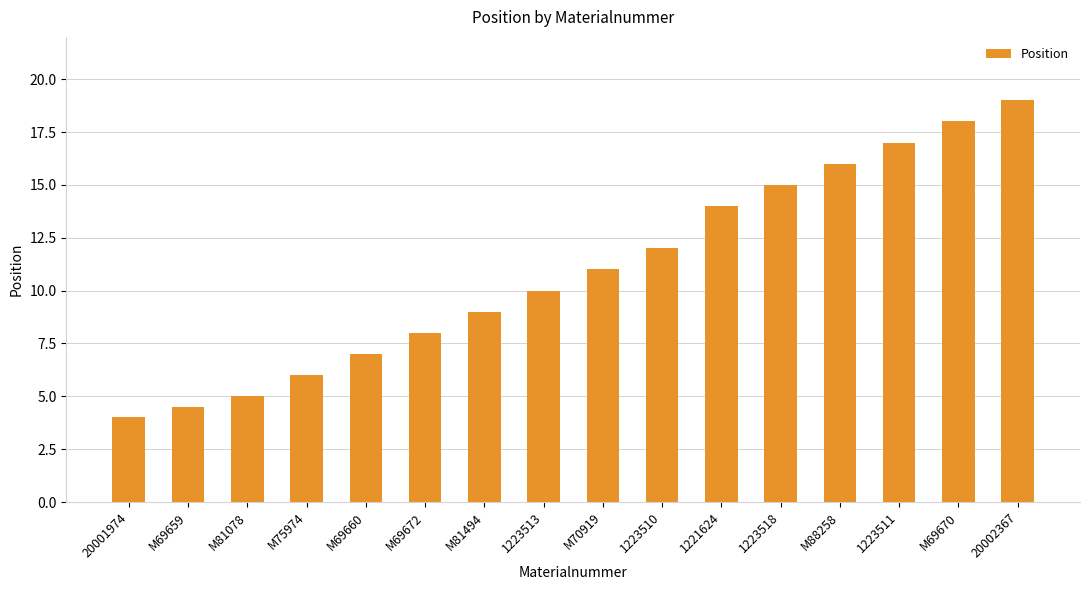

How many data points does each series have?

16